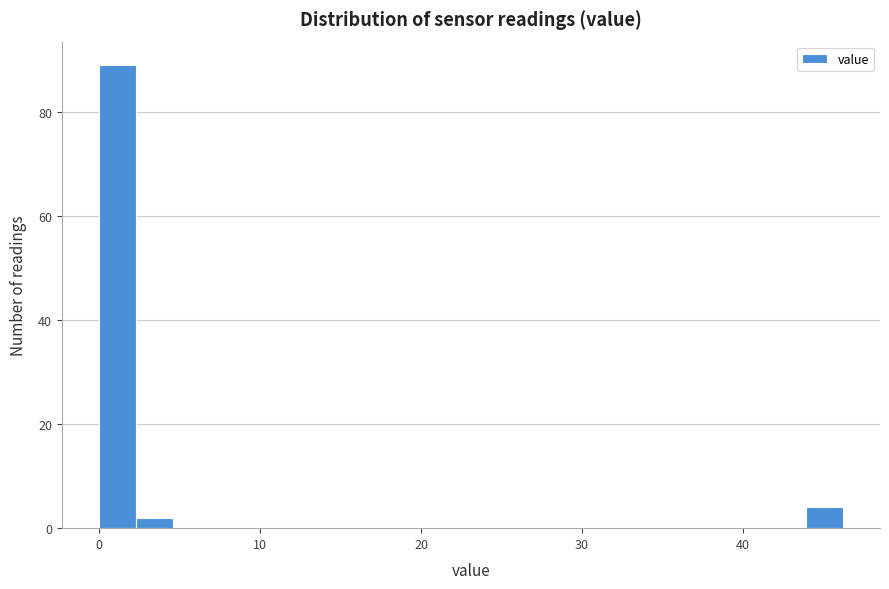

Read against the x-axis, roughly where is the centre of the tallest bar?

1